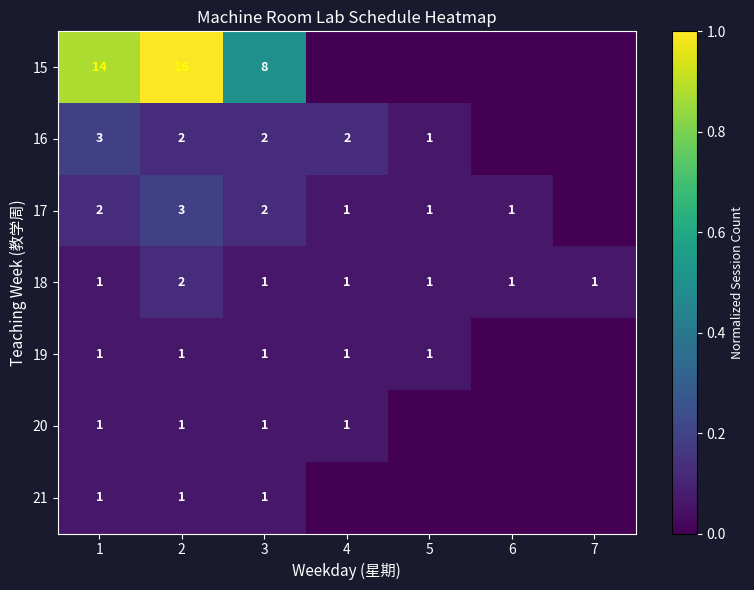

Which series changed the most between 2 and 3?

15